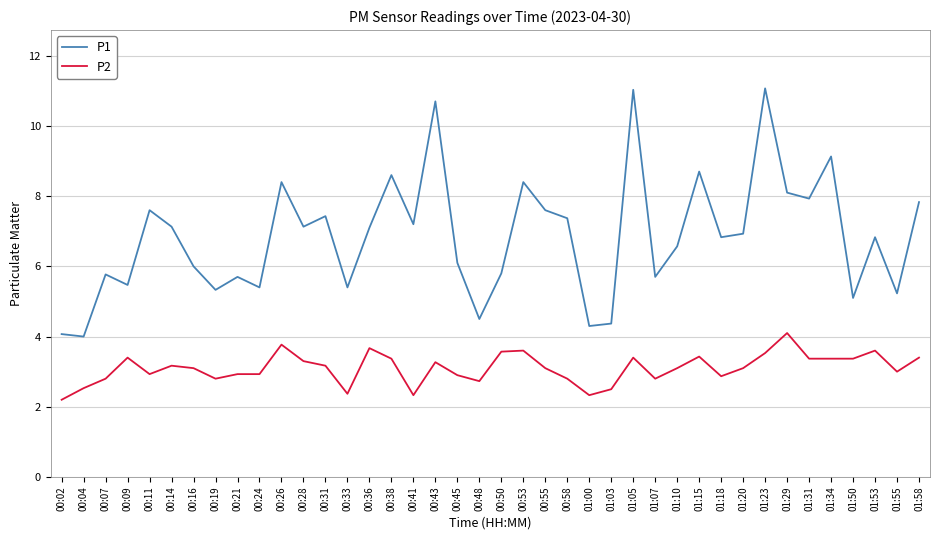

Between 00:11 and 01:10, which series saw the biggest shift?

P1